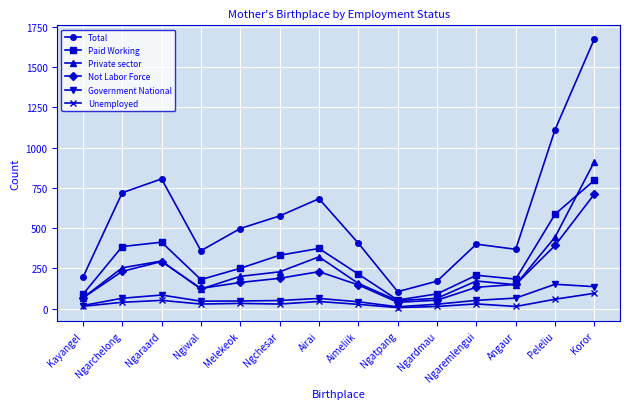

What is the label of the 9th point from the left?

Ngatpang